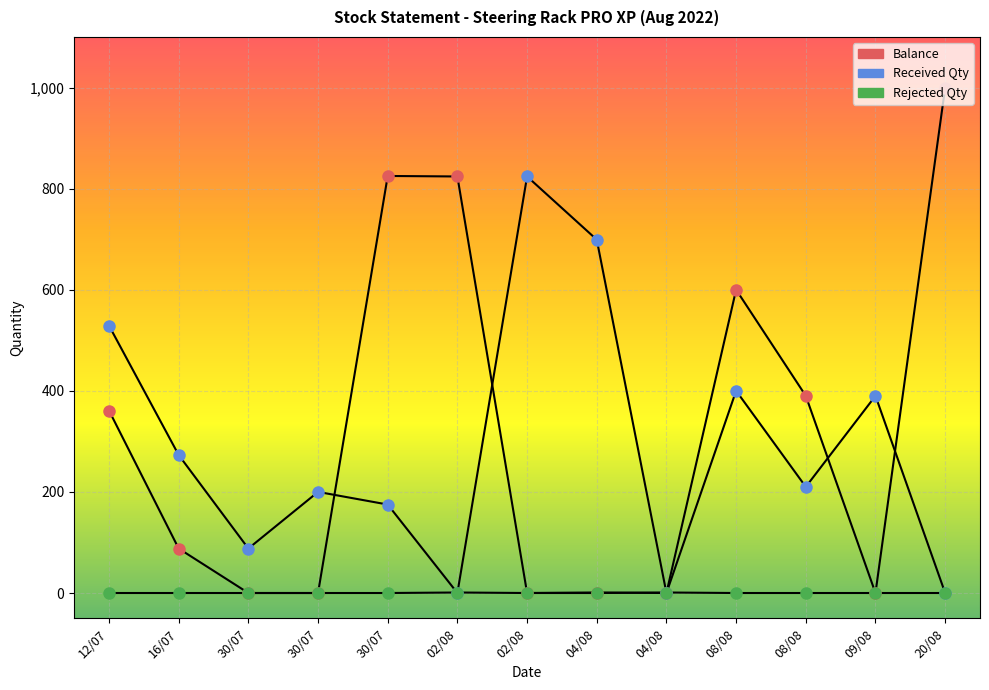

How many lines are shown in the chart?

3